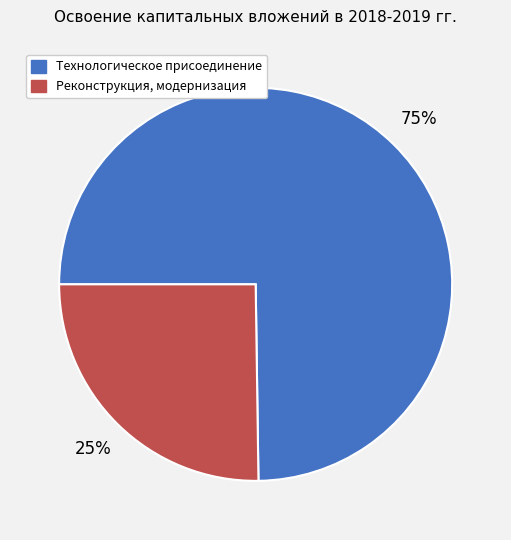

Is there any slice that represents more than half of the pie?

Yes